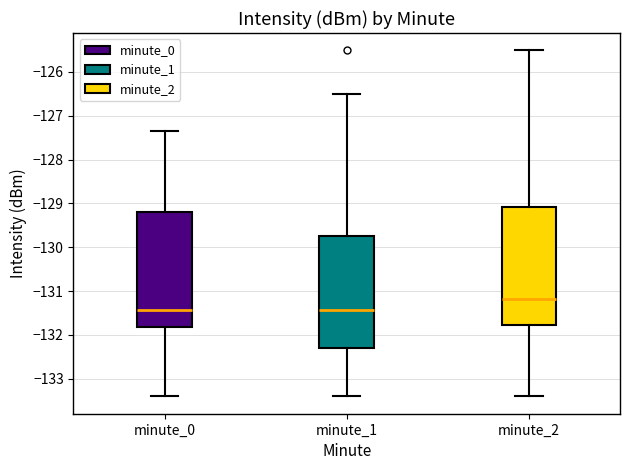

Which box has the highest median line?

minute_2